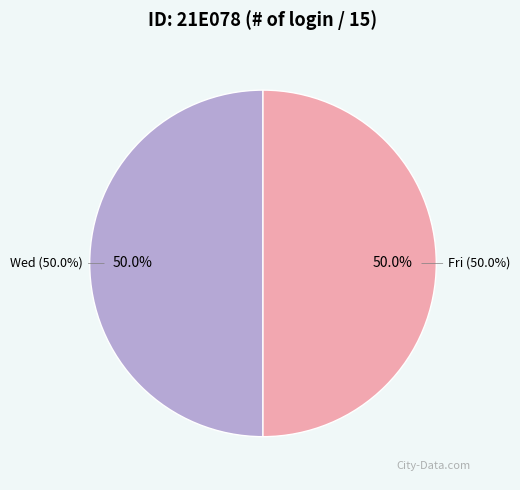

To the nearest percent, what is the difference between the Fri and Sat slice percentages?

50%